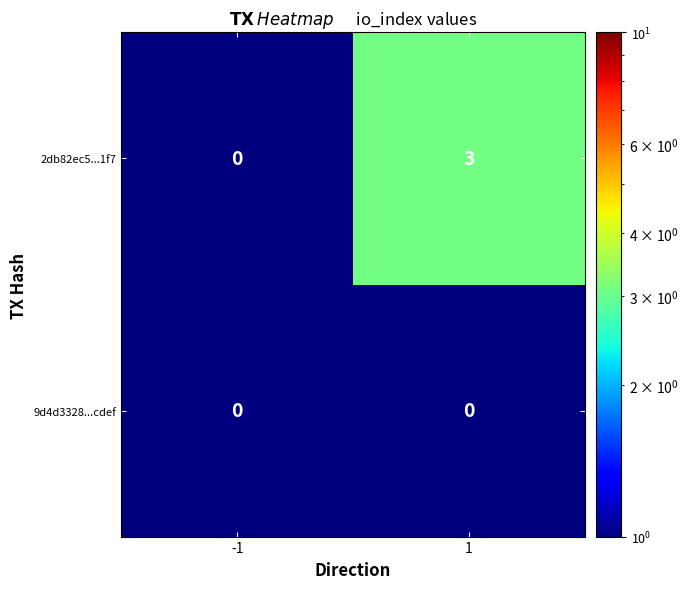

Which series has the largest total across all categories?

2db82ec5...1f7